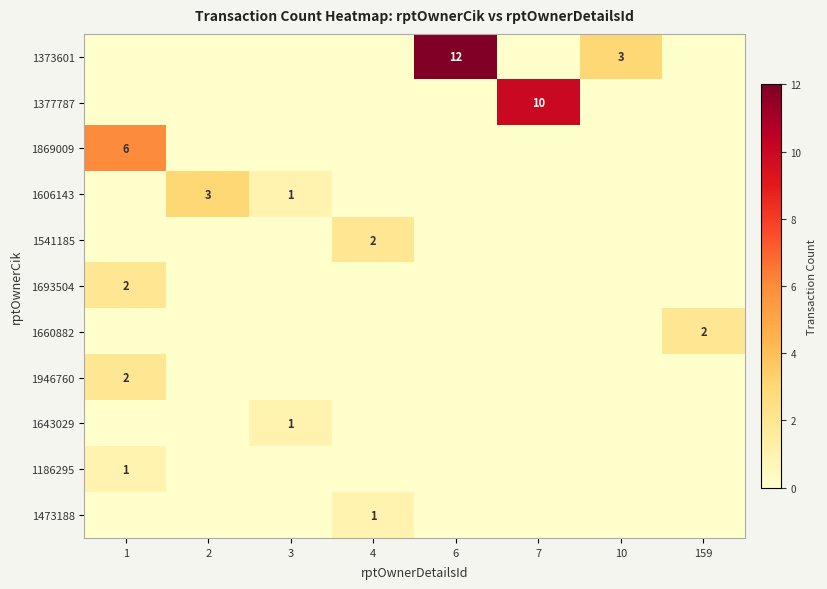

True or false: 1377787 has a value of 10 at 7.

True